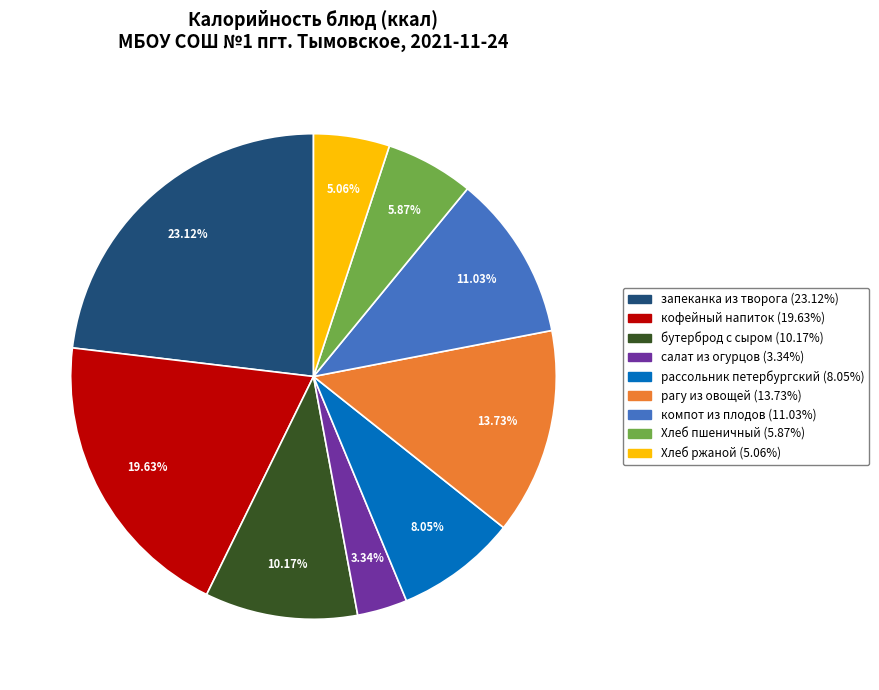

Which slice is the largest?

запеканка из творога